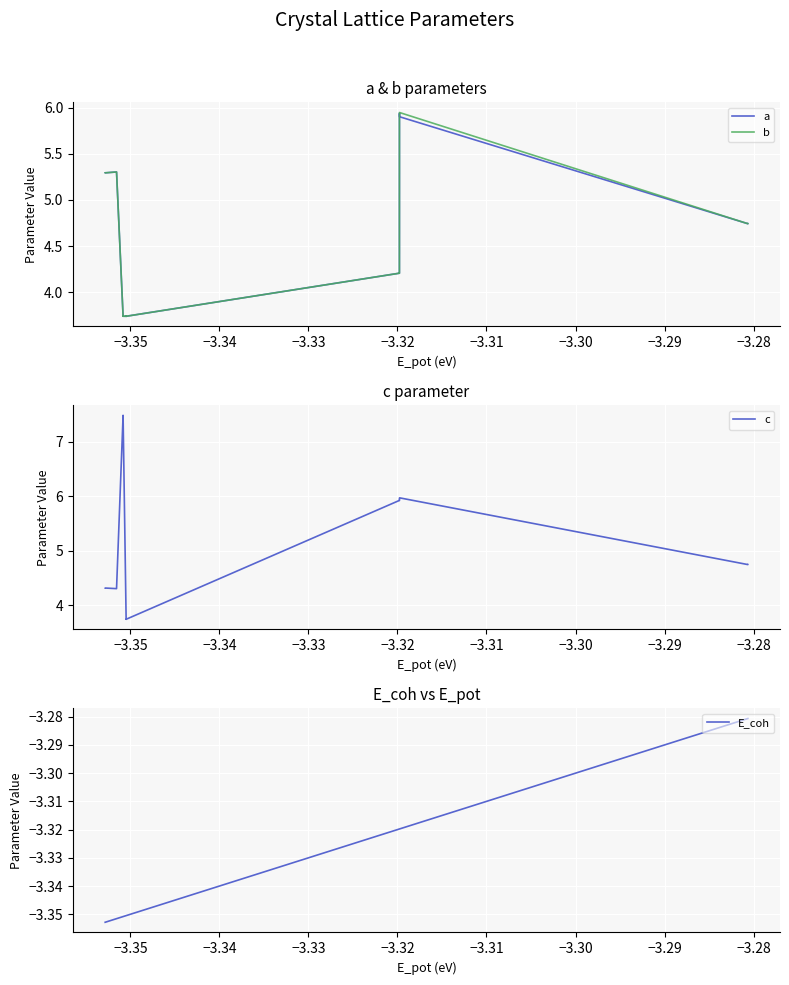

Does the chart display data point markers on the line(s)?

No